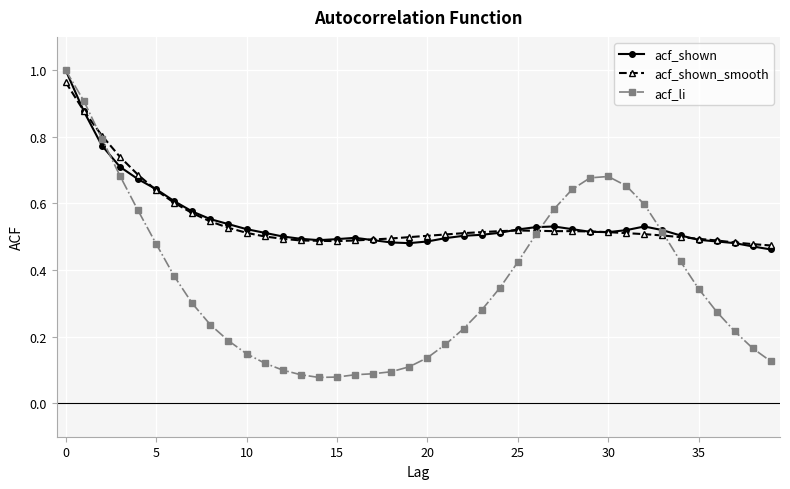

Which series has the widest spread of values?

acf_li